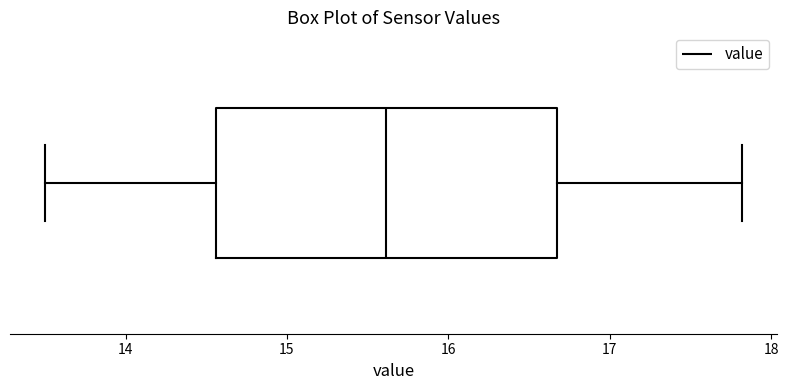

Transcribe this box plot: give where the median line is, the range the box spans, and where the two whiskers end, as read against the x-axis. The values are not printed on the chart, so give them approximately, as read against the axis.

median 15.6, box 14.6 to 16.7, whiskers 13.5 to 17.8